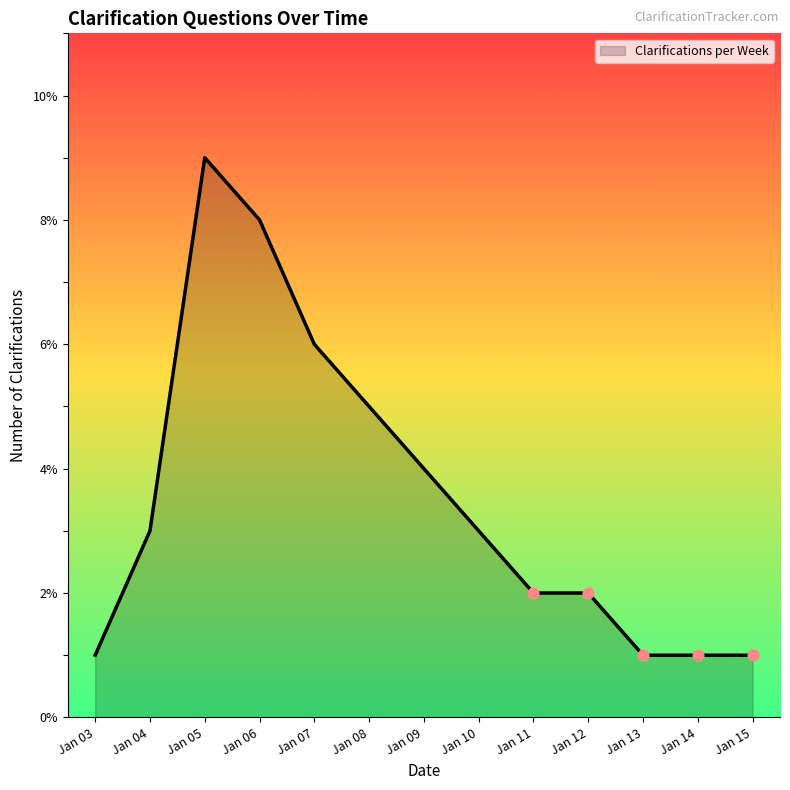

Between Jan 08 and Jan 12, which is larger?

Jan 08